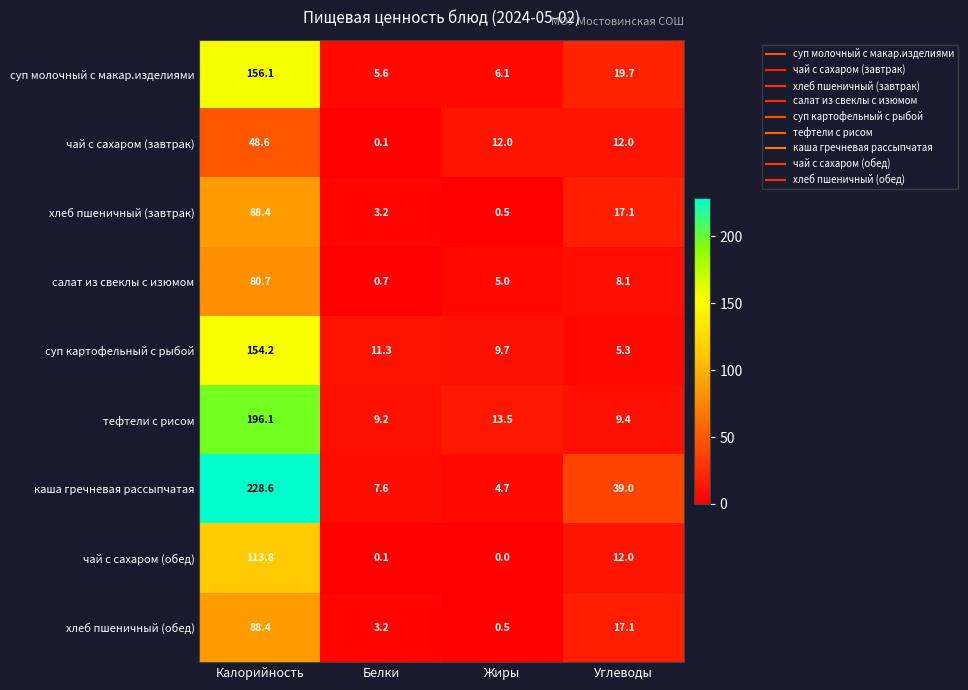

Which series has the widest spread of values?

каша гречневая рассыпчатая